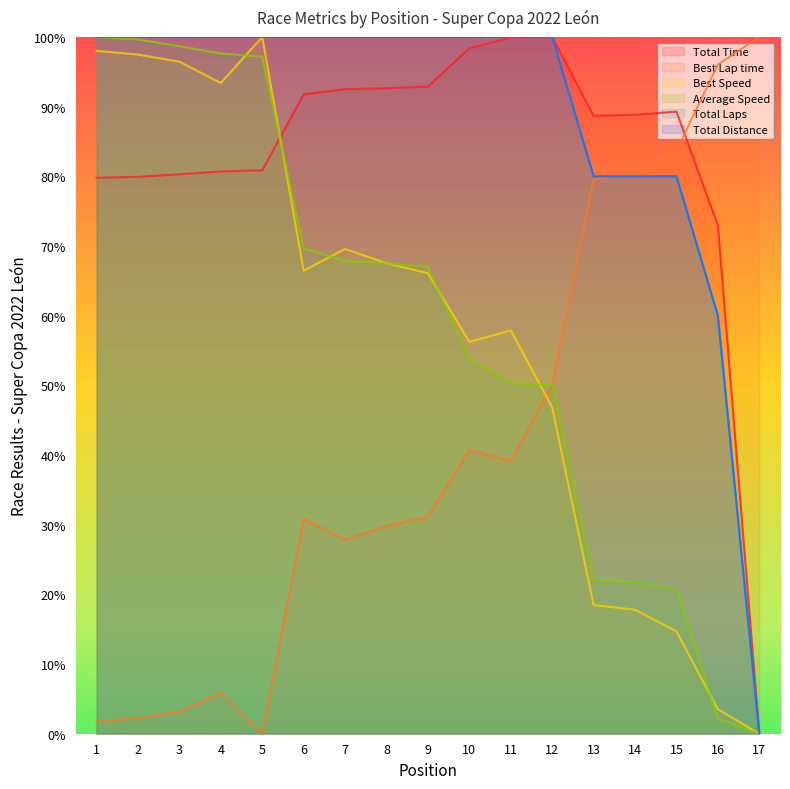

Is it true that Best Lap time equals 3.0 at 1?

False